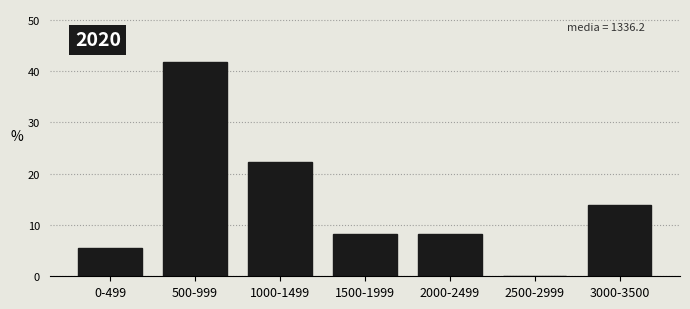

Reading left to right, list all the values displayed in this chart.

0-499=5.6	500-999=41.7	1000-1499=22.2	1500-1999=8.3	2000-2499=8.3	2500-2999=0.0	3000-3500=13.9